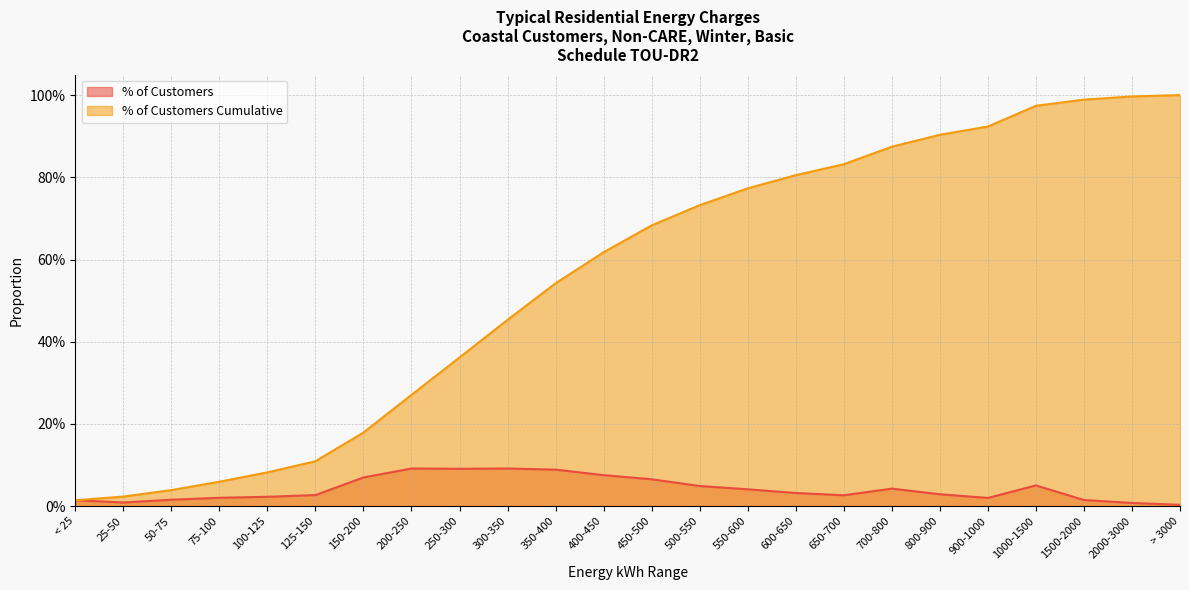

Which has a higher value, 2000-3000 or 250-300?

250-300